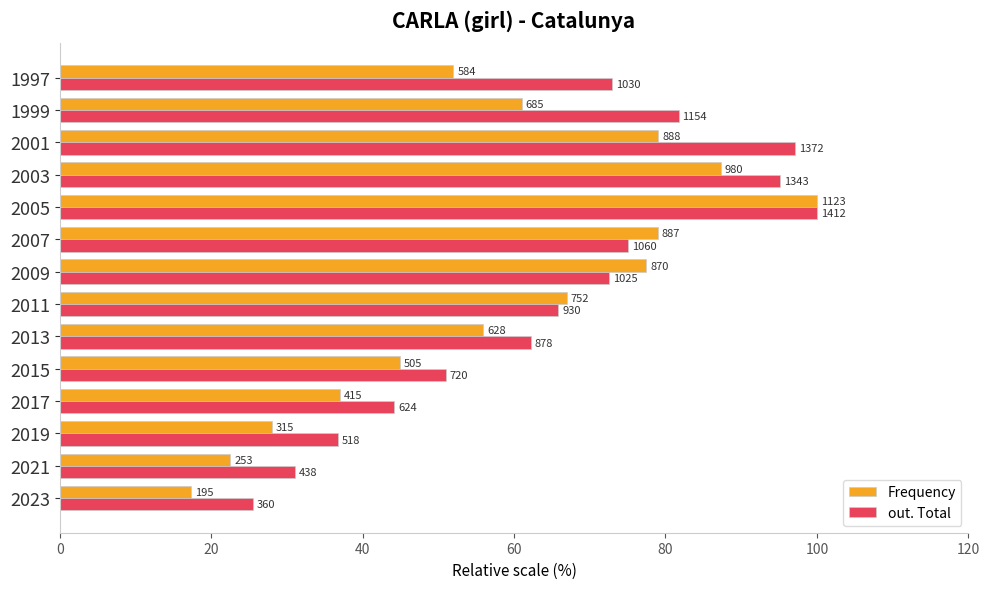

What are all the series names shown in the legend?

Frequency, out. Total